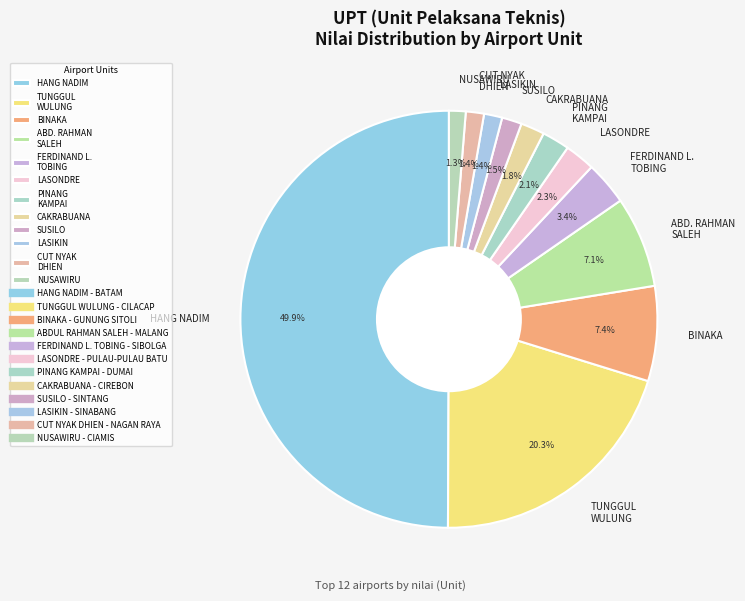

What is the largest slice in the pie chart?

HANG NADIM